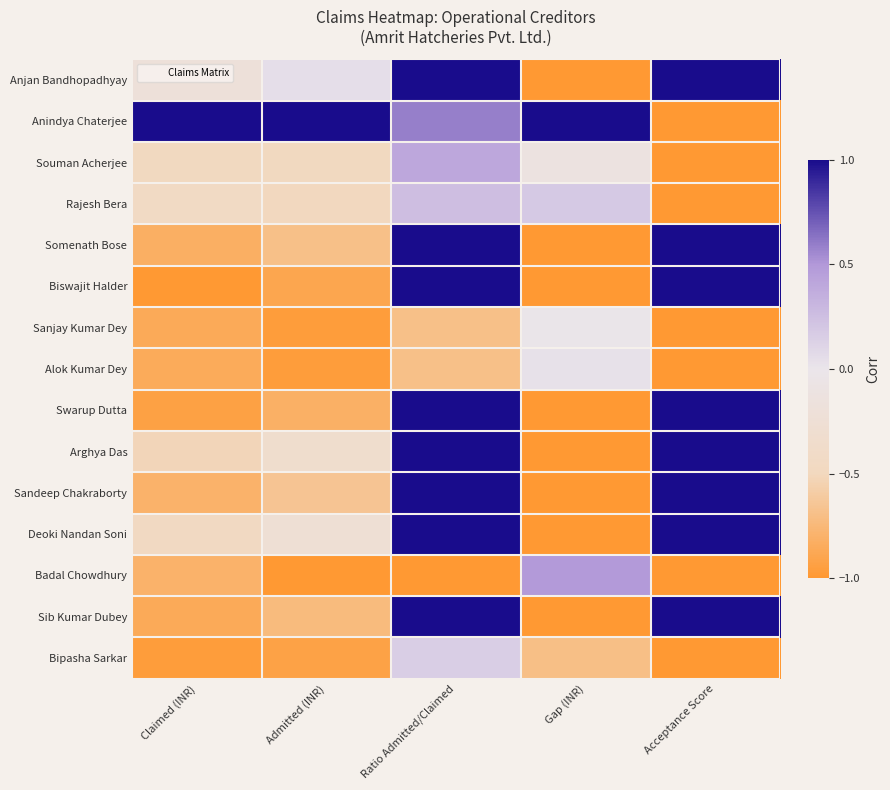

What is the spread (max minus min) of values at Admitted (INR)?

2.0